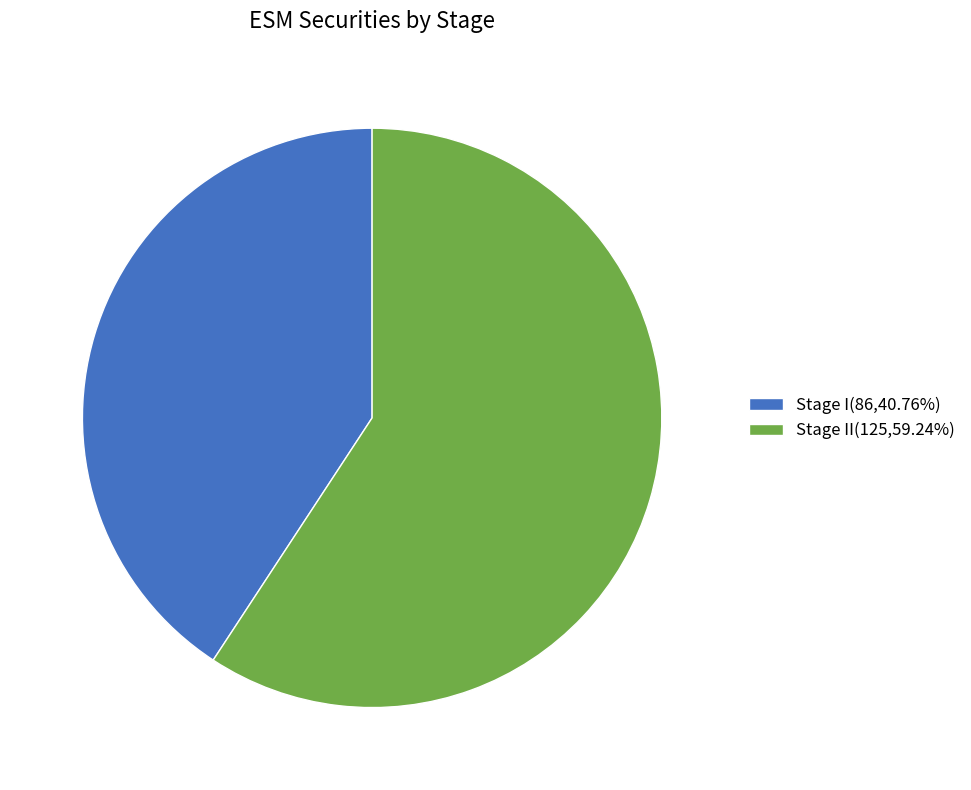

Does Stage I(86,40.76%) represent more than half of the total?

No